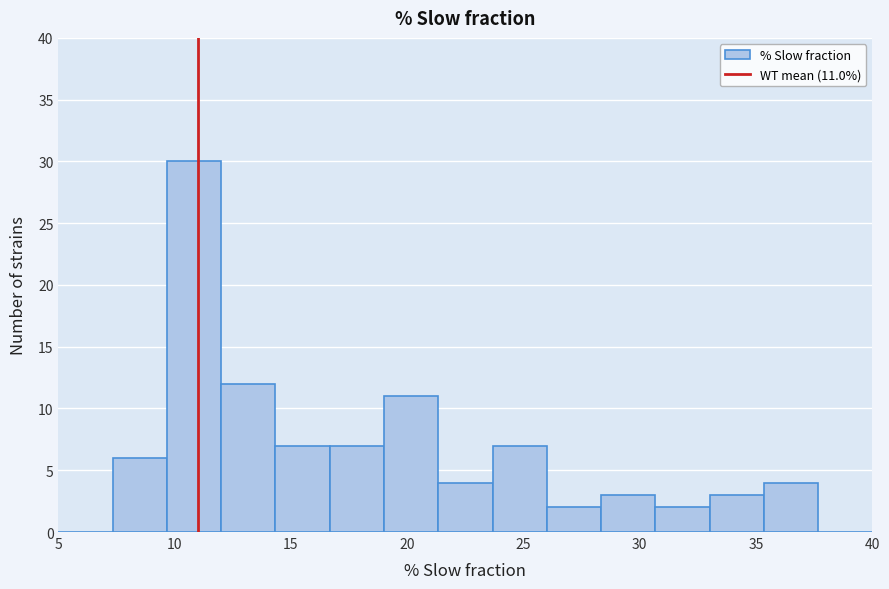

Over which range of the x-axis is the bar tallest?

9.5 to 12.0